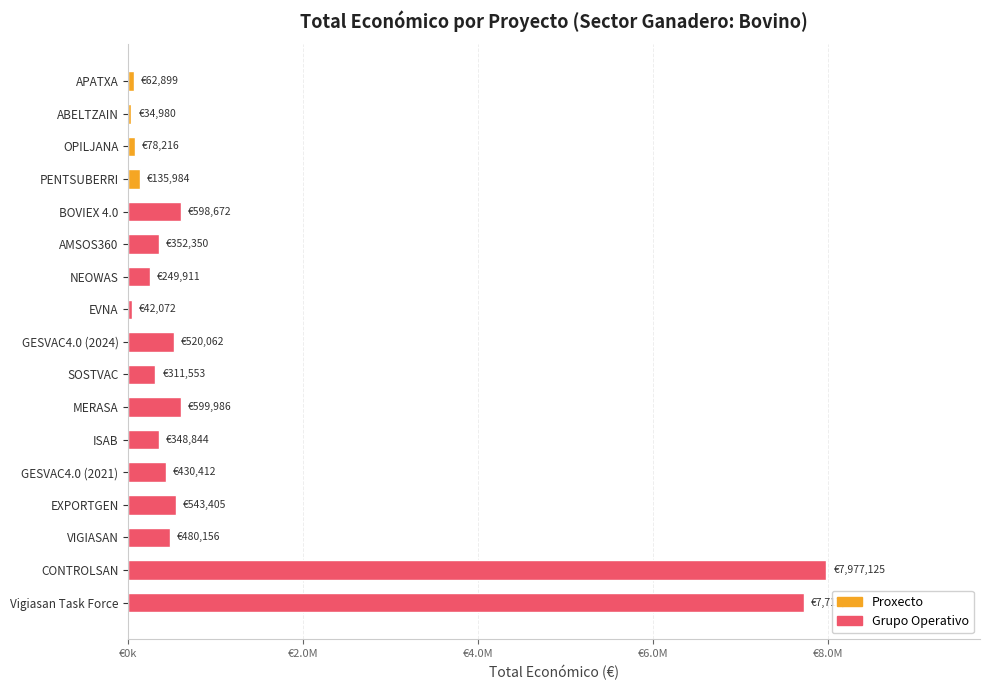

Are the bars horizontal?

Yes